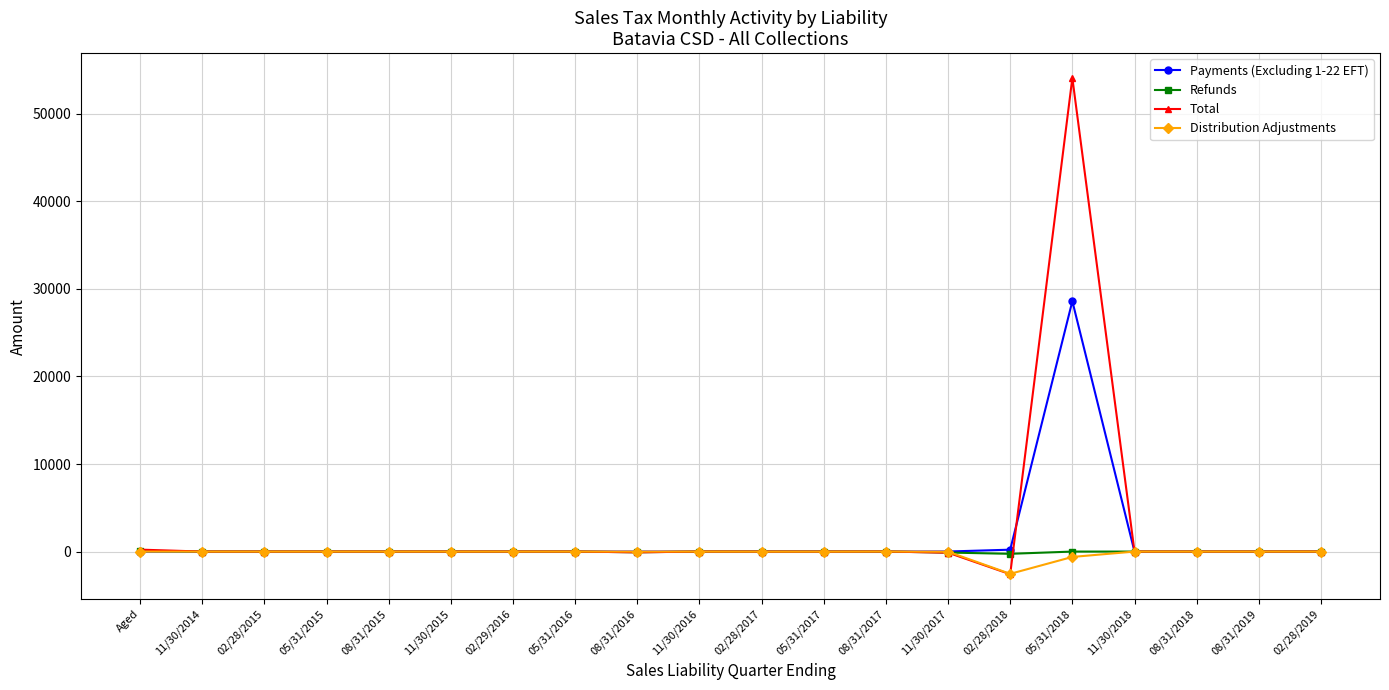

At which category is the sum across all series the highest?

05/31/2018